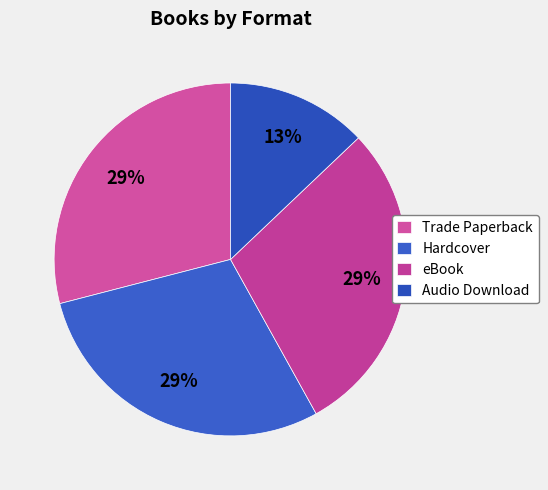

To the nearest percent, what is the difference between the largest and smallest slice percentages?

16%